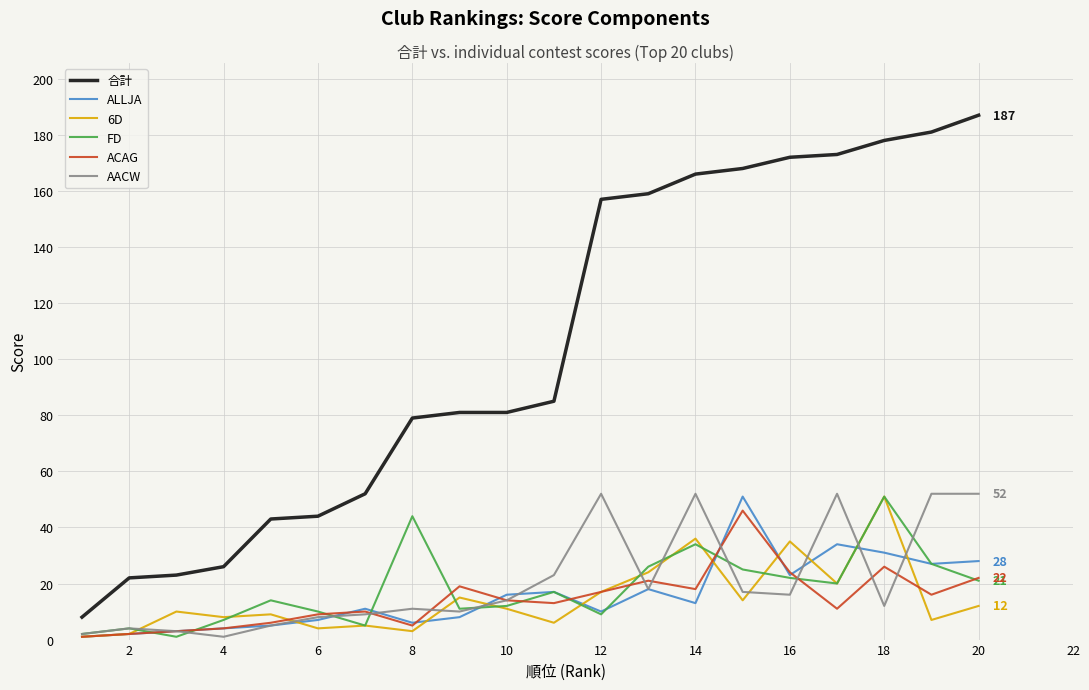

What is the highest value of the ALLJA series?

51